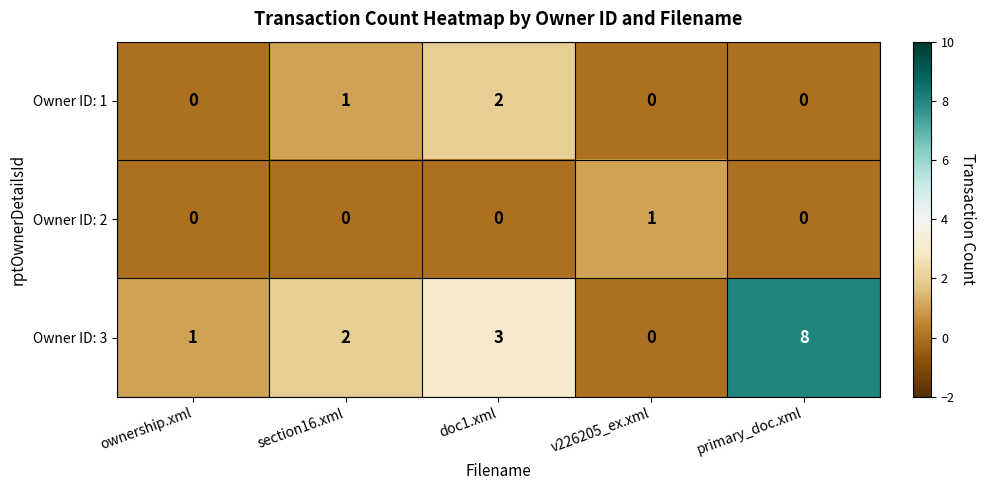

How many categories are shown in the chart?

5